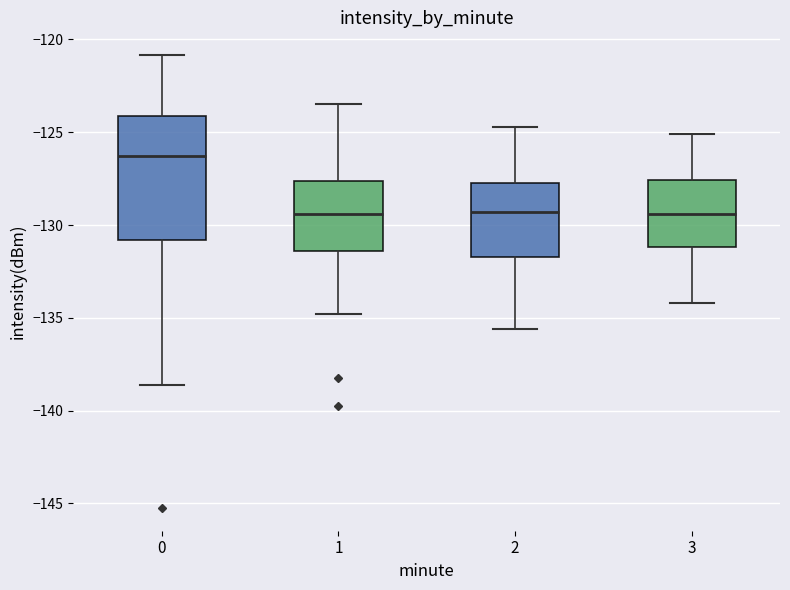

Where is the upper edge of the box at x = 3 on the y-axis? The values are not printed on the chart, so give them approximately, as read against the axis.

-127.5